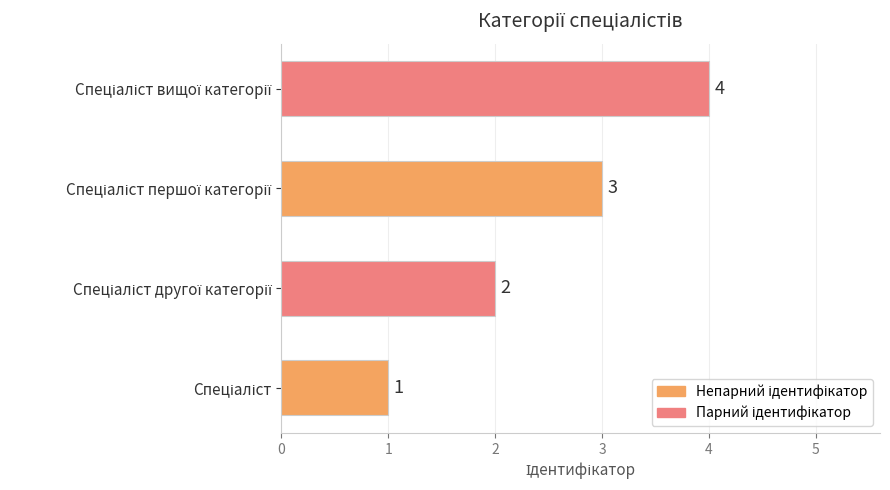

How many values are between 2 and 4?

3